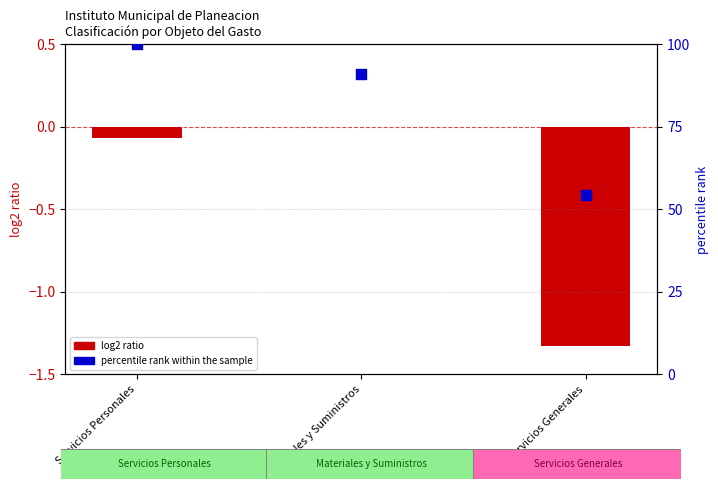

Which series has the largest total across all categories?

percentile rank within the sample